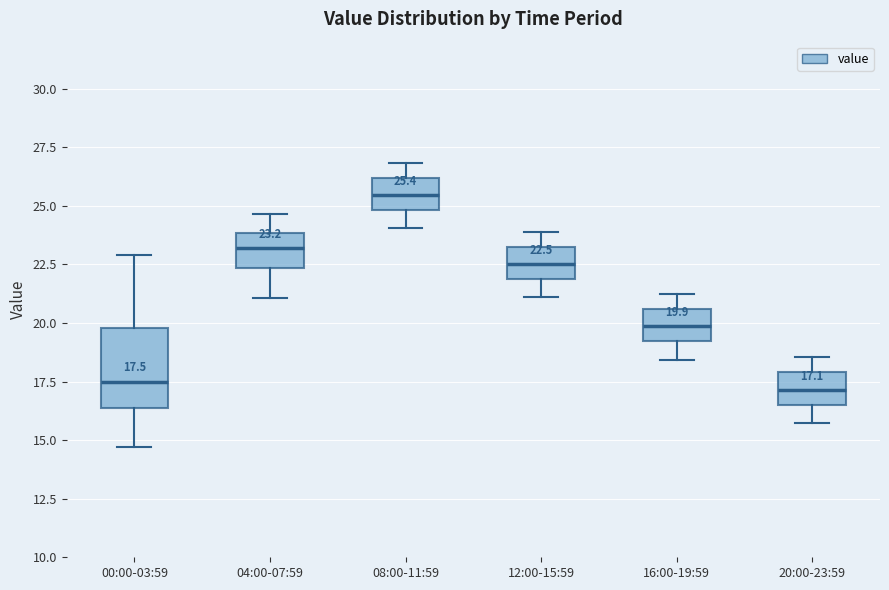

Which box's median line is the highest?

08:00-11:59